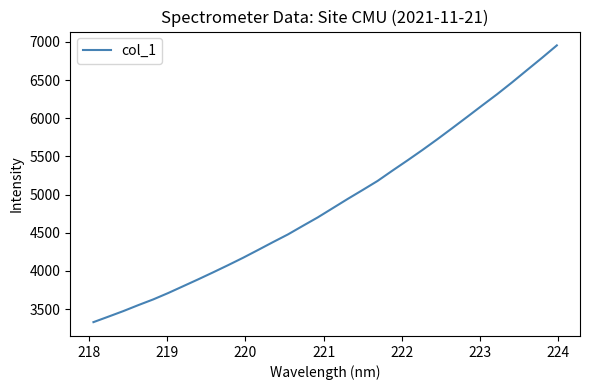

Is this an area chart (filled region under the line)?

No